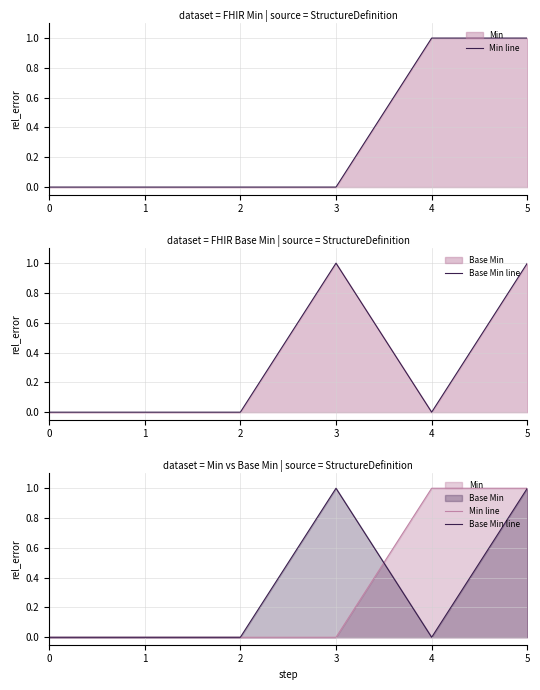

Is it true that Base Min line equals 1 at 5?

True